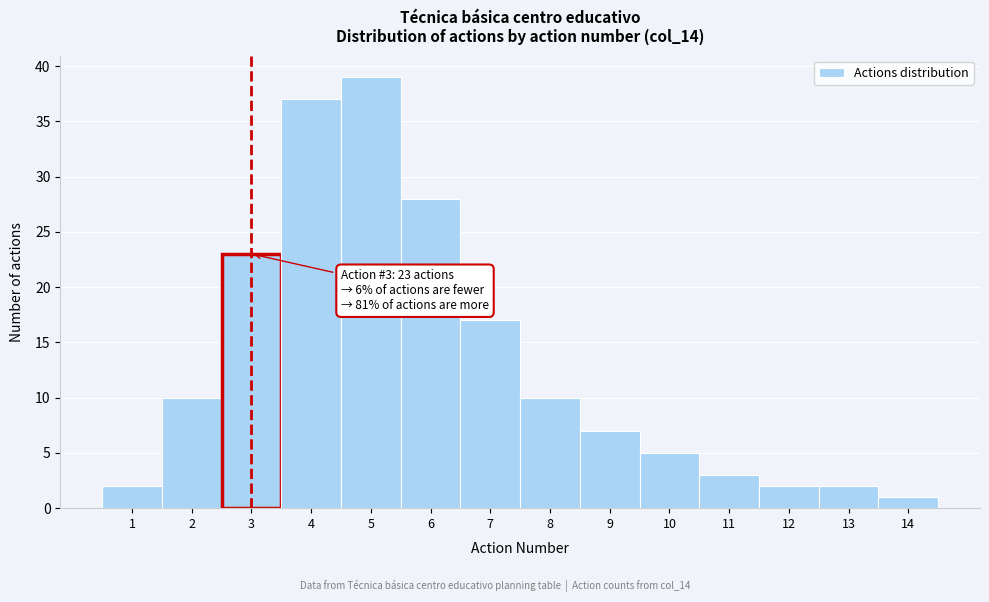

Over which range of the x-axis is the bar tallest?

4.5 to 5.5